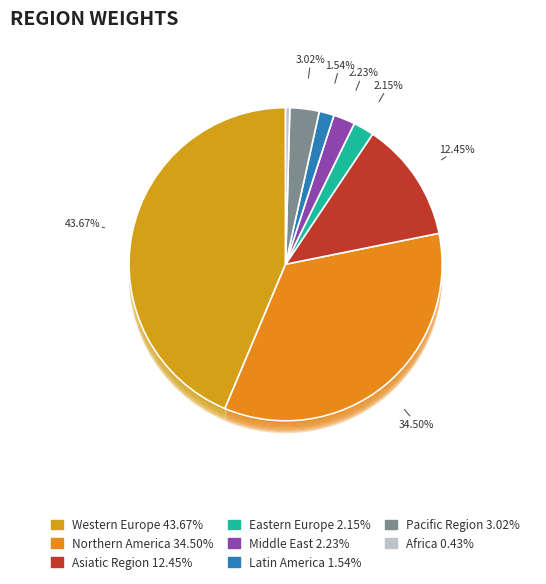

To the nearest percent, what is the average slice percentage?

12%